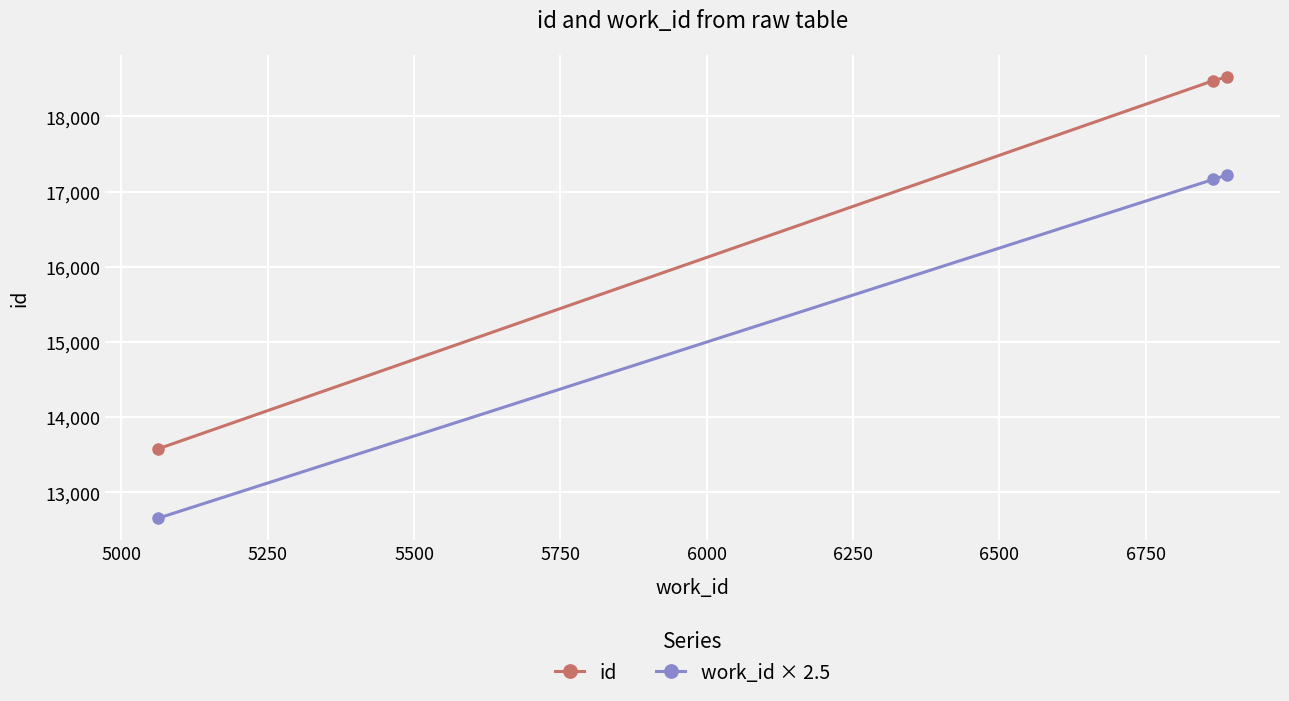

Which series has the largest total across all categories?

id